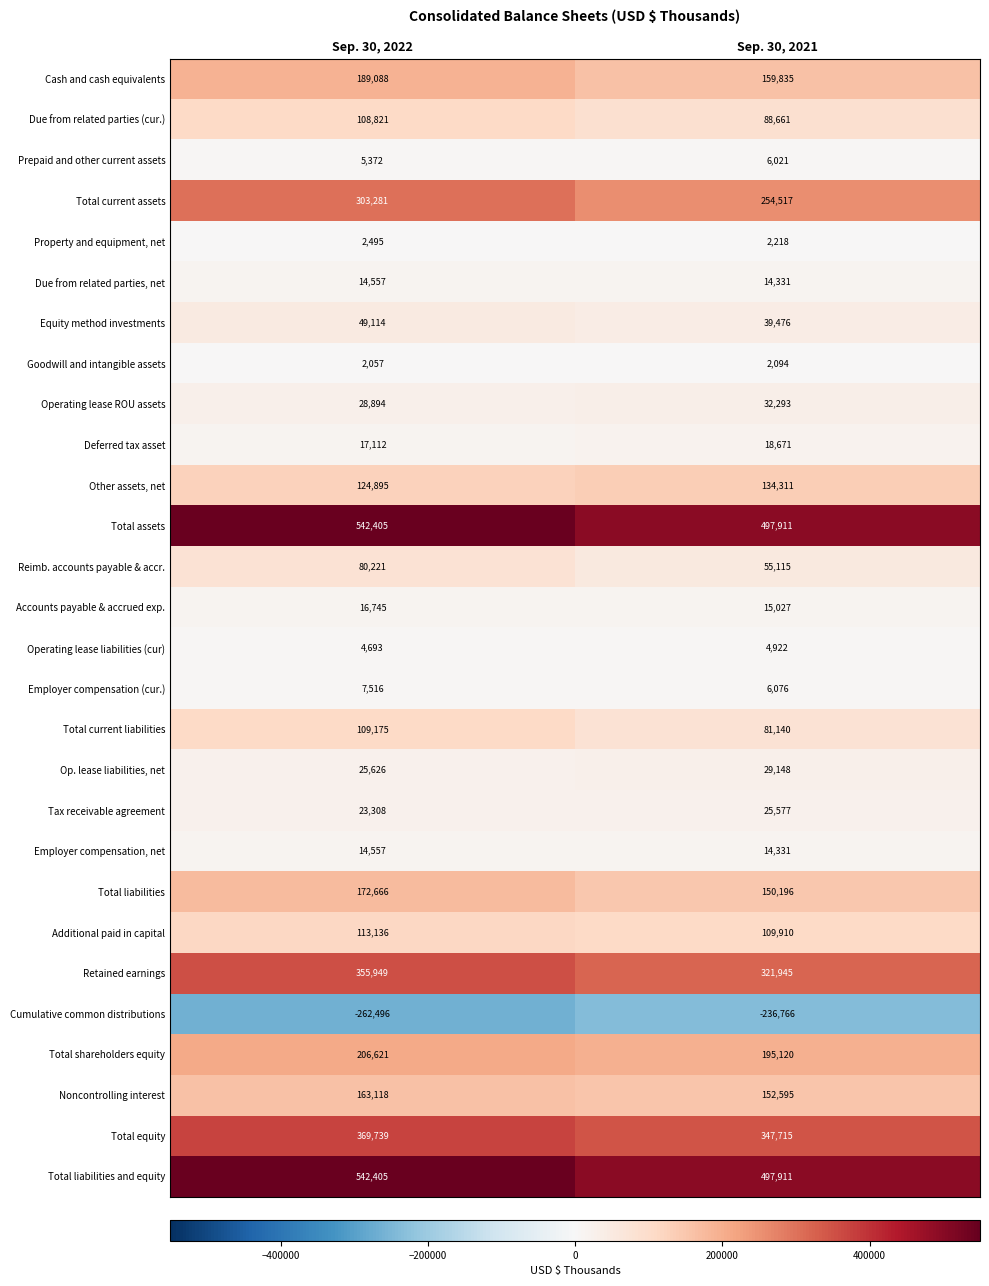

Which series has the widest spread of values?

Total current assets